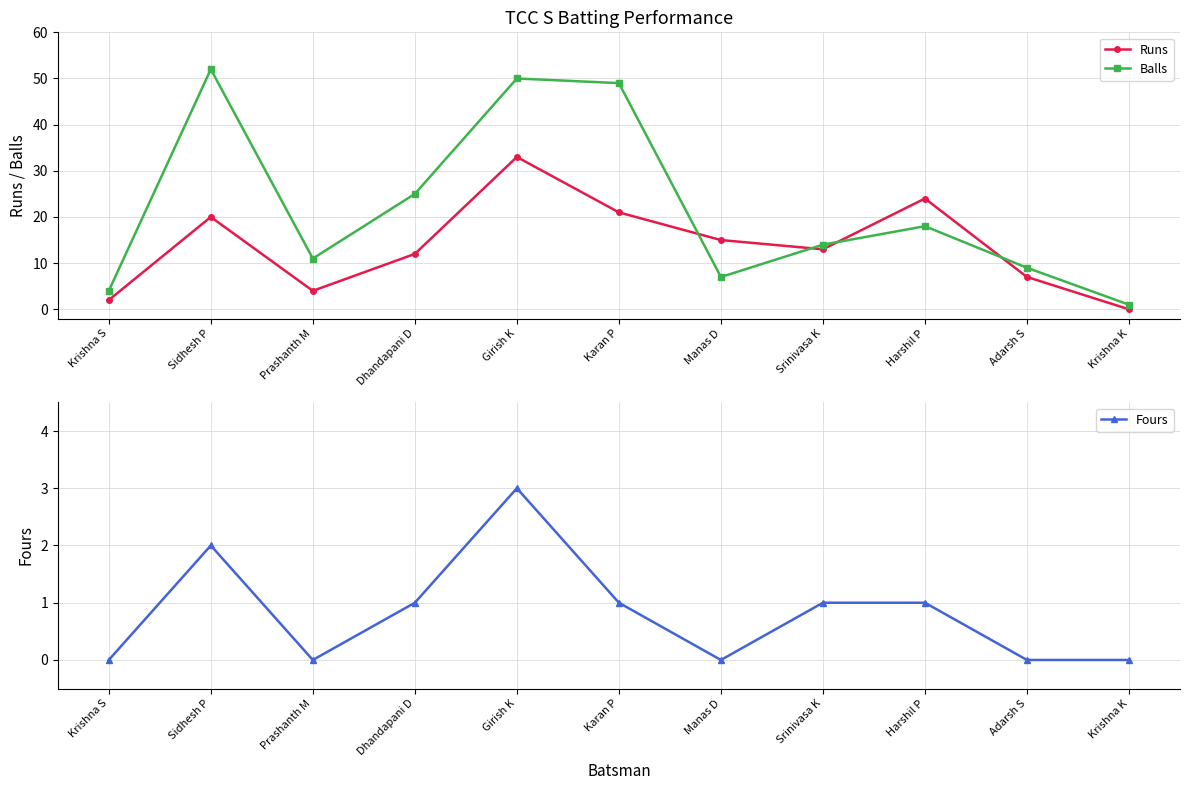

What position from the right is Krishna K?

1